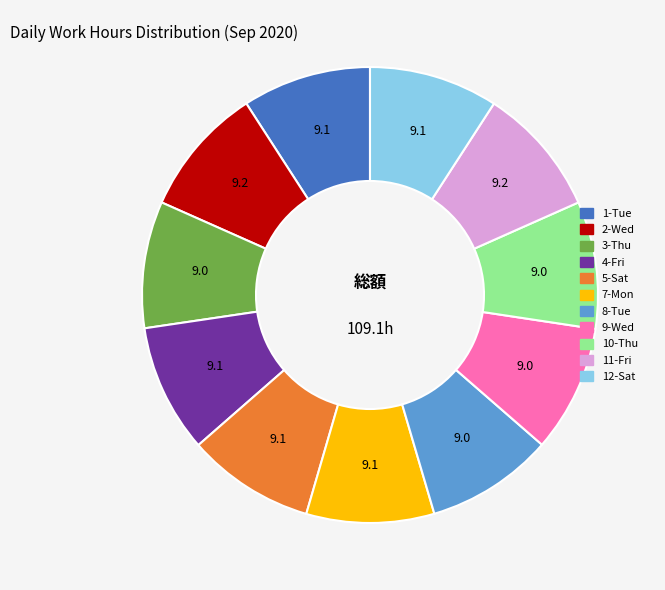

Is 1-Tue the majority of the pie?

No